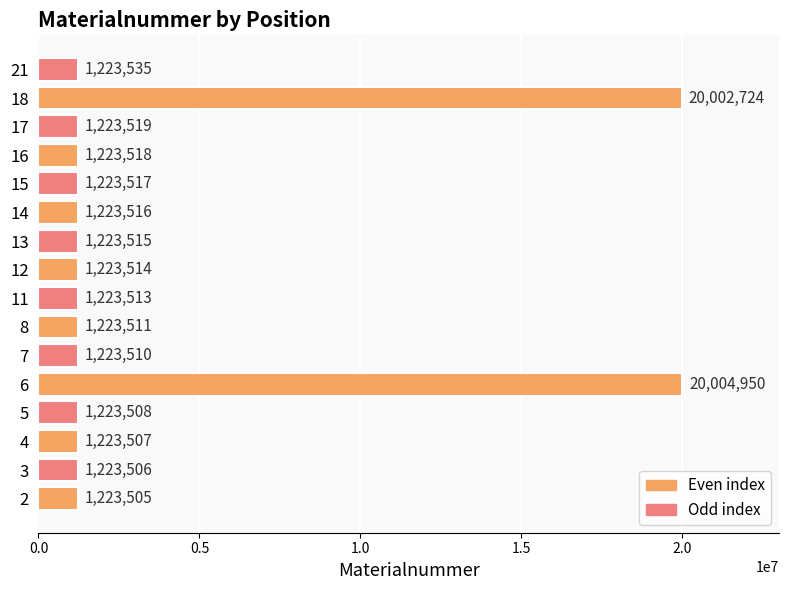

Rank the categories by value from lowest to highest.

2, 3, 4, 5, 7, 8, 11, 12, 13, 14, 15, 16, 17, 21, 18, 6